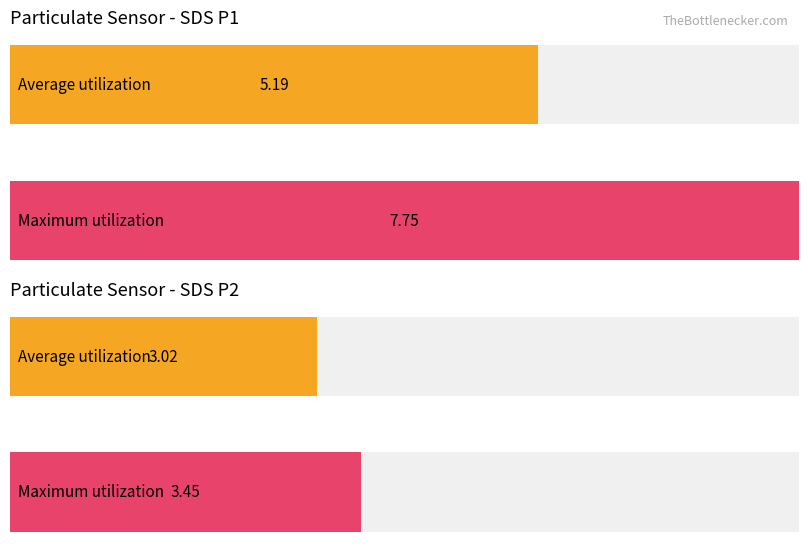

Does the chart contain any negative values?

No